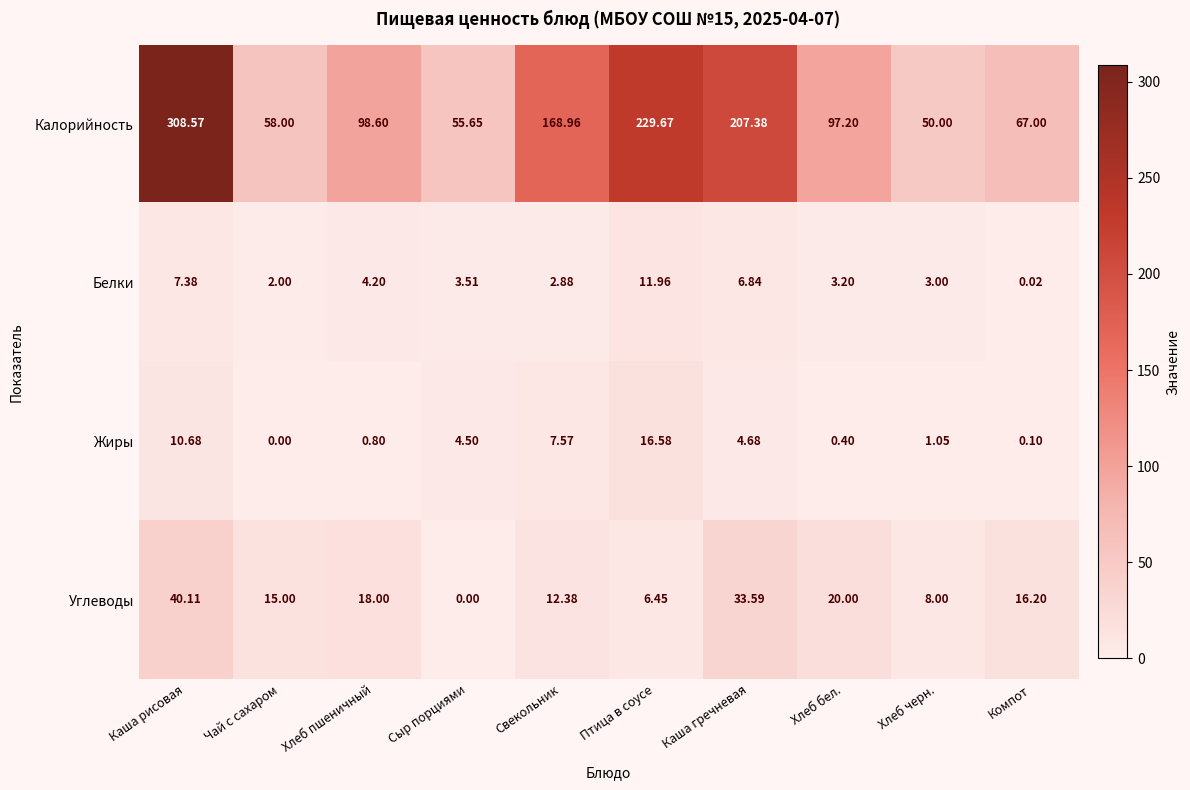

At which label does Углеводы first exceed 16?

Каша рисовая